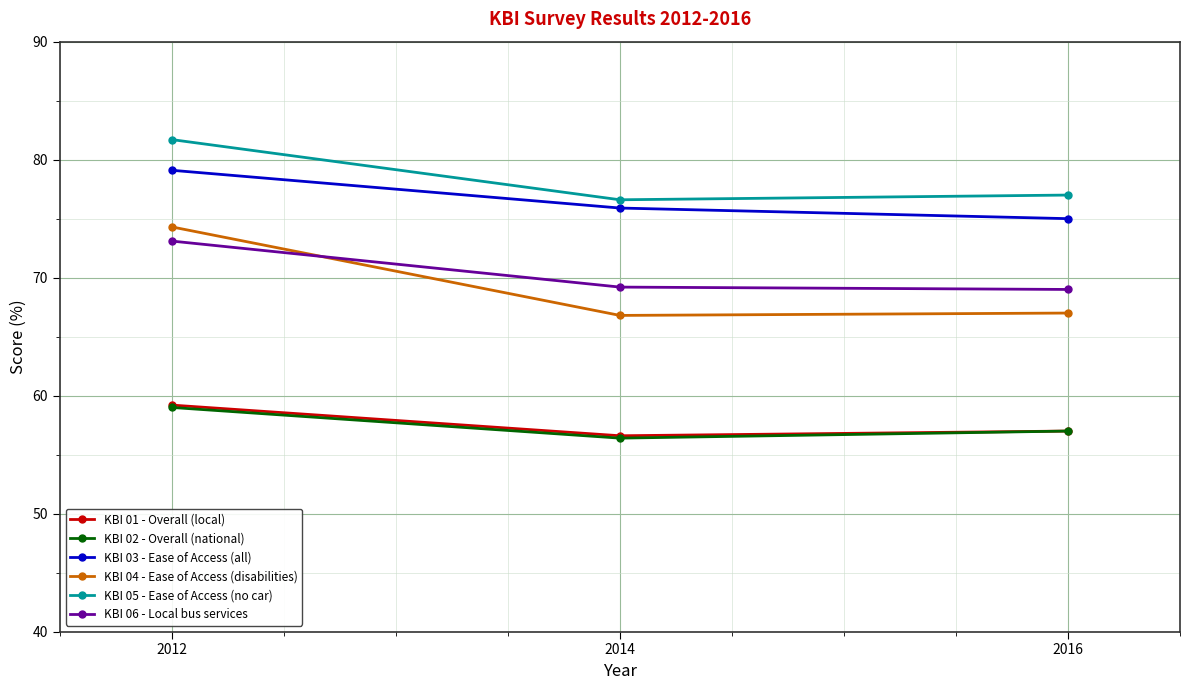

The value of KBI 01 - Overall (local) at 2014 is 56.6. True or false?

True